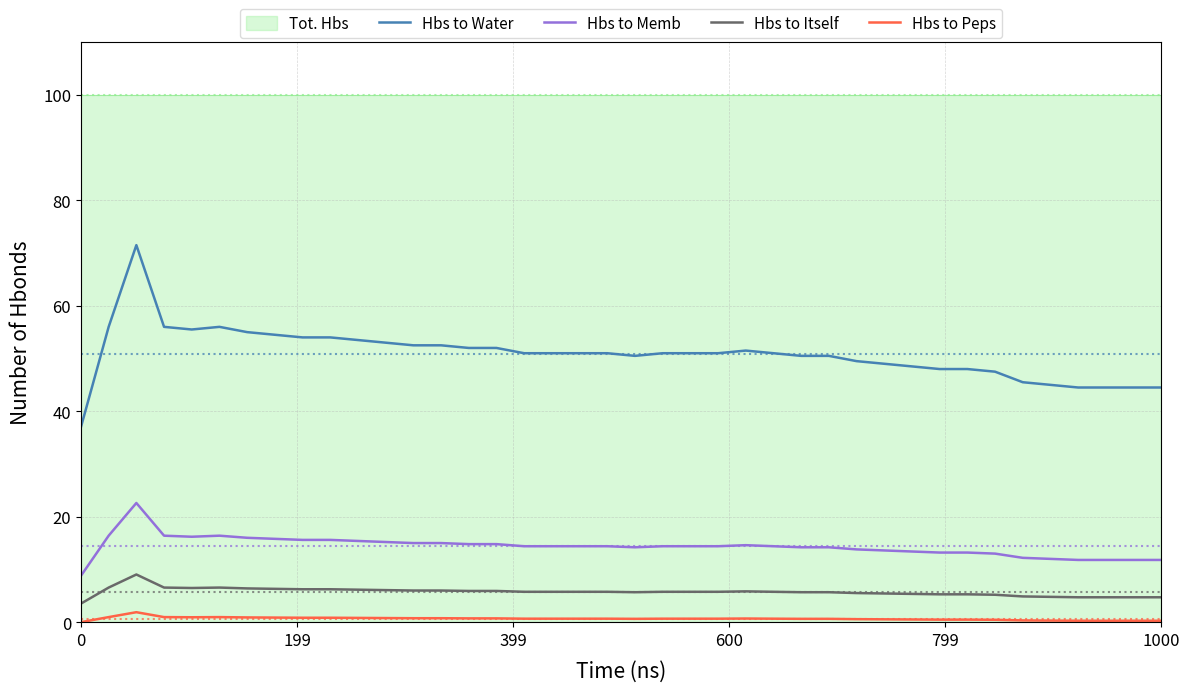

How many data points in Hbs to Memb are less than 14?

13